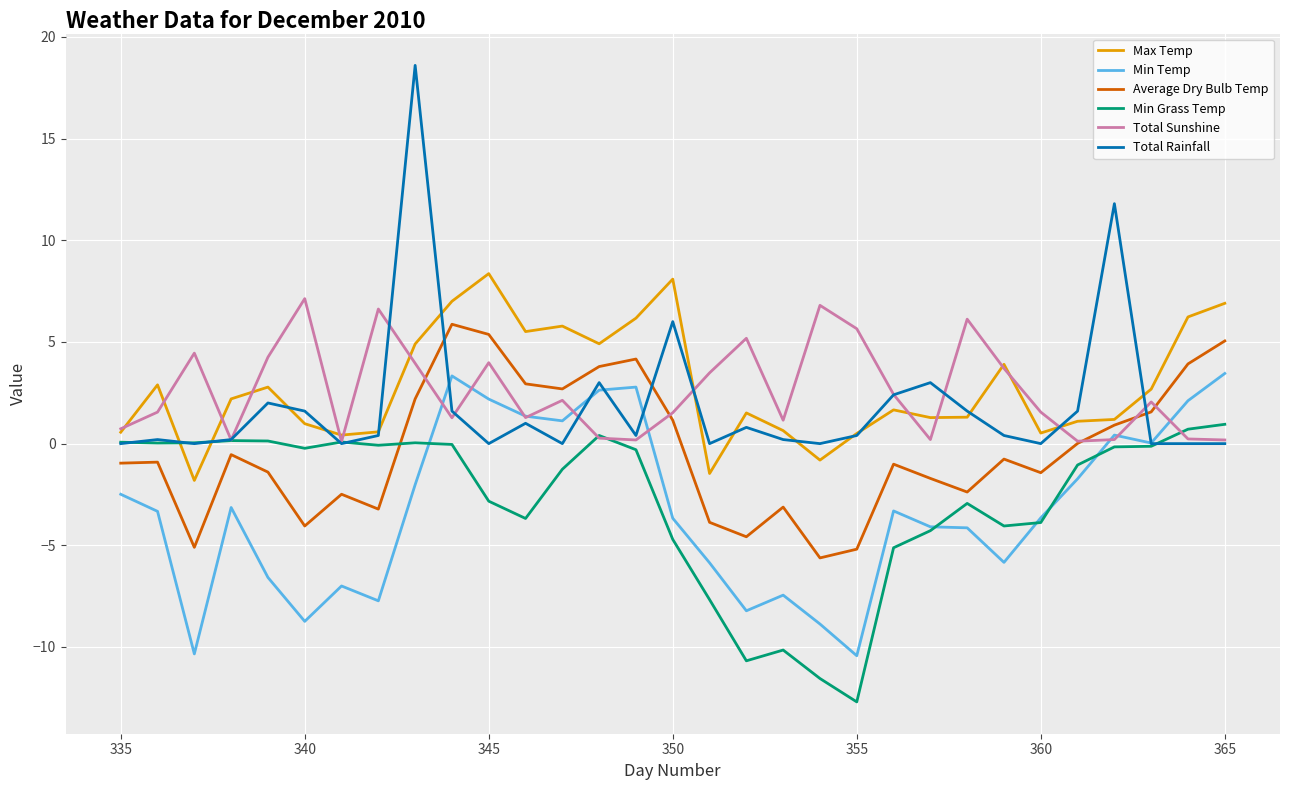

What is the greatest value displayed?

18.6